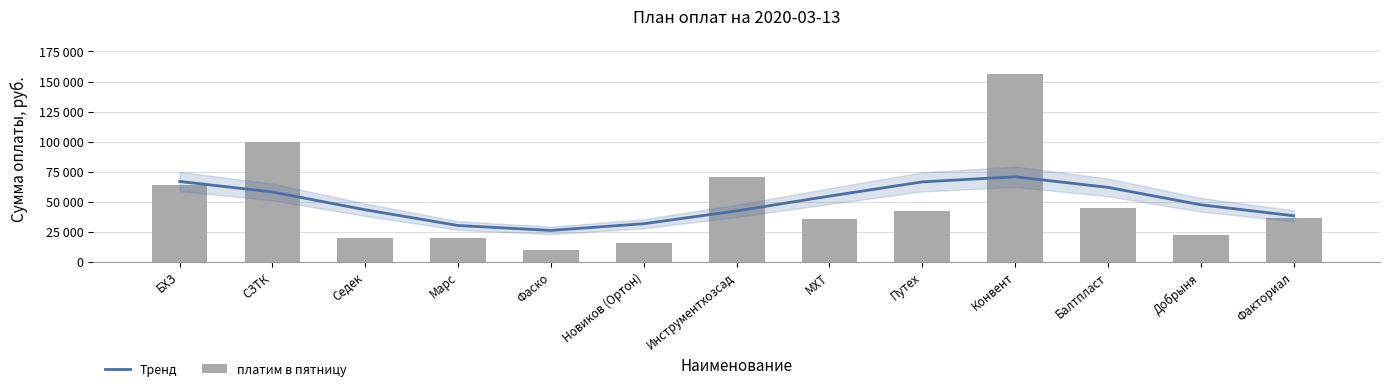

How many data points in платим в пятницу are above 36081?

7